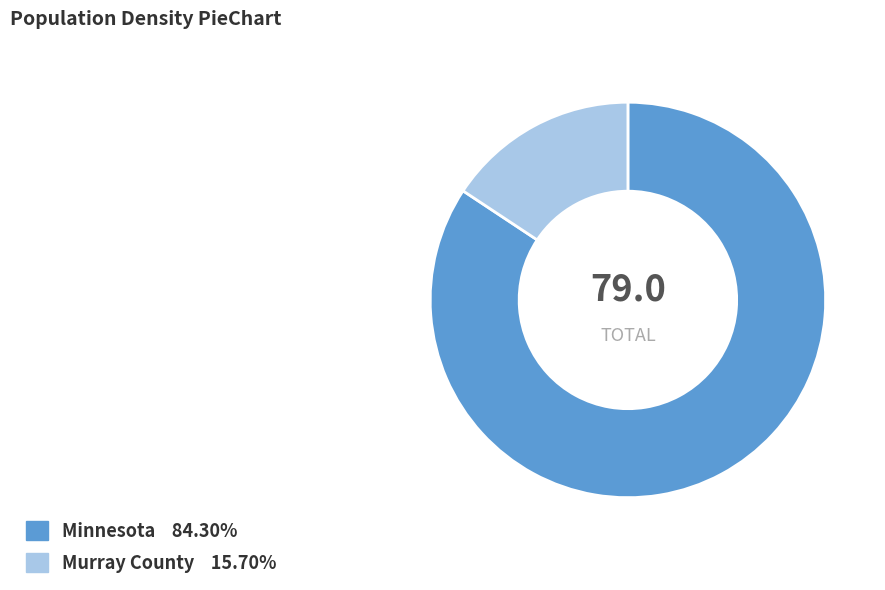

Which slice is the largest?

Minnesota